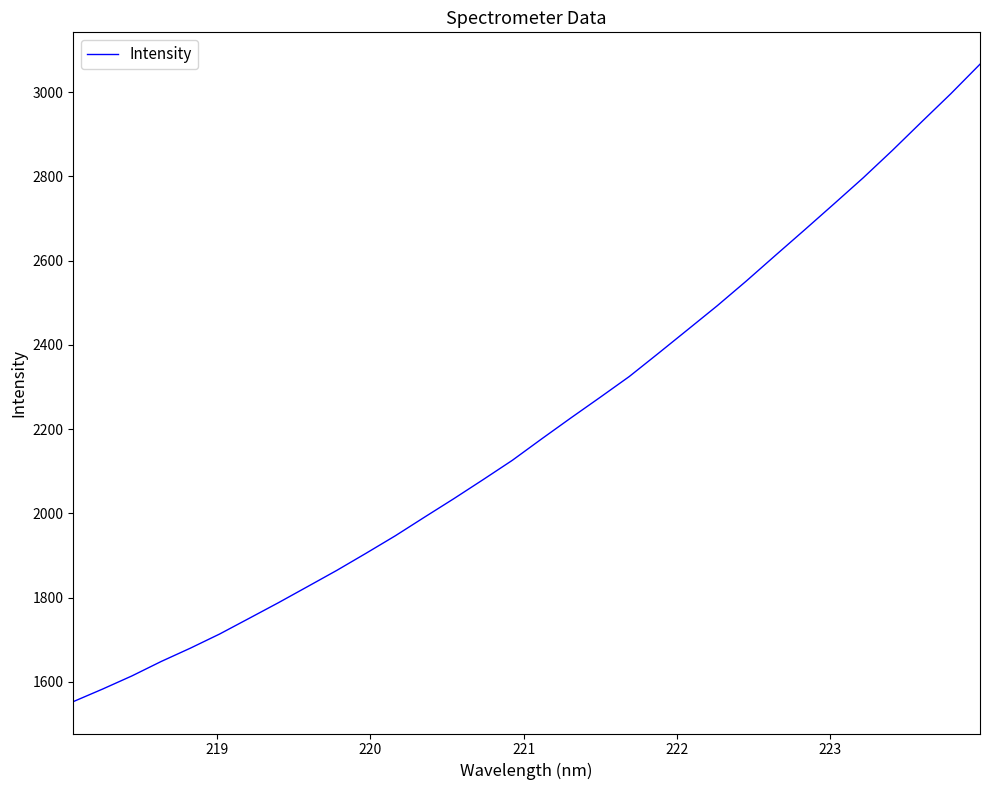

True or false: the data has more than 0 interior local peaks.

False